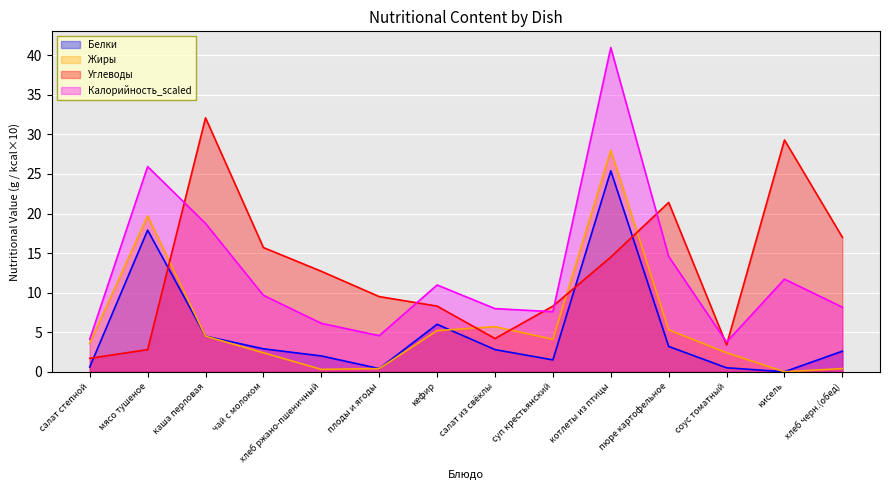

What position from the right is хлеб черн.(обед)?

1